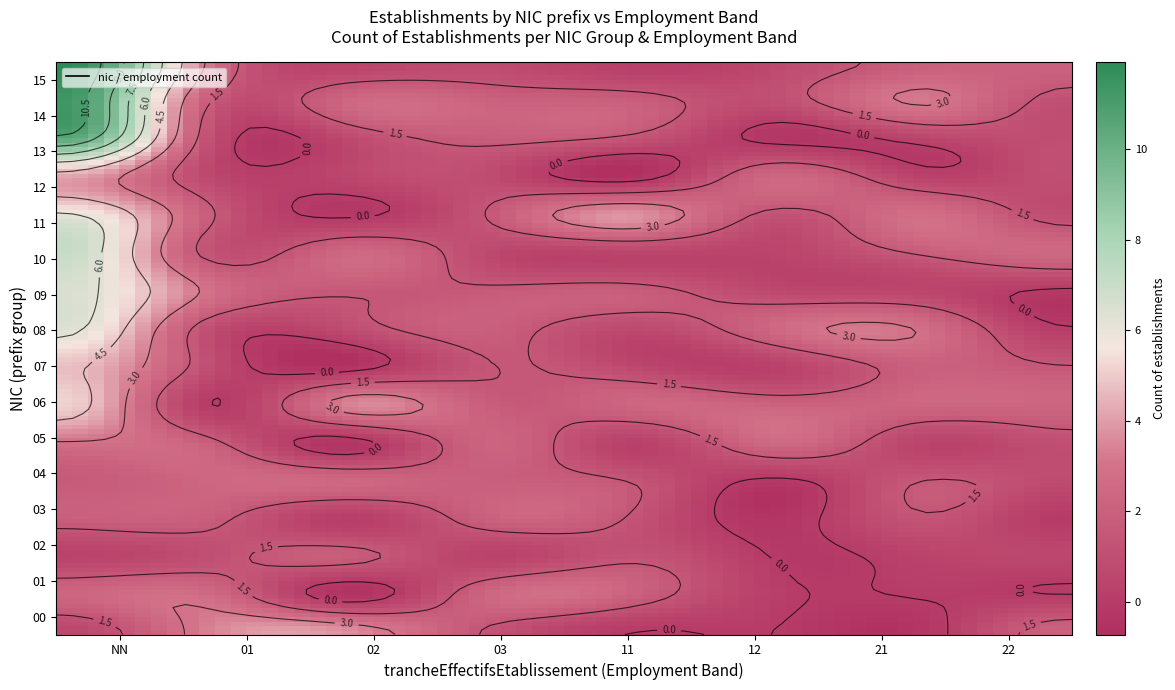

List the labels in order of 14 value, largest first.

NN, 02, 12, 21, 01, 03, 11, 22